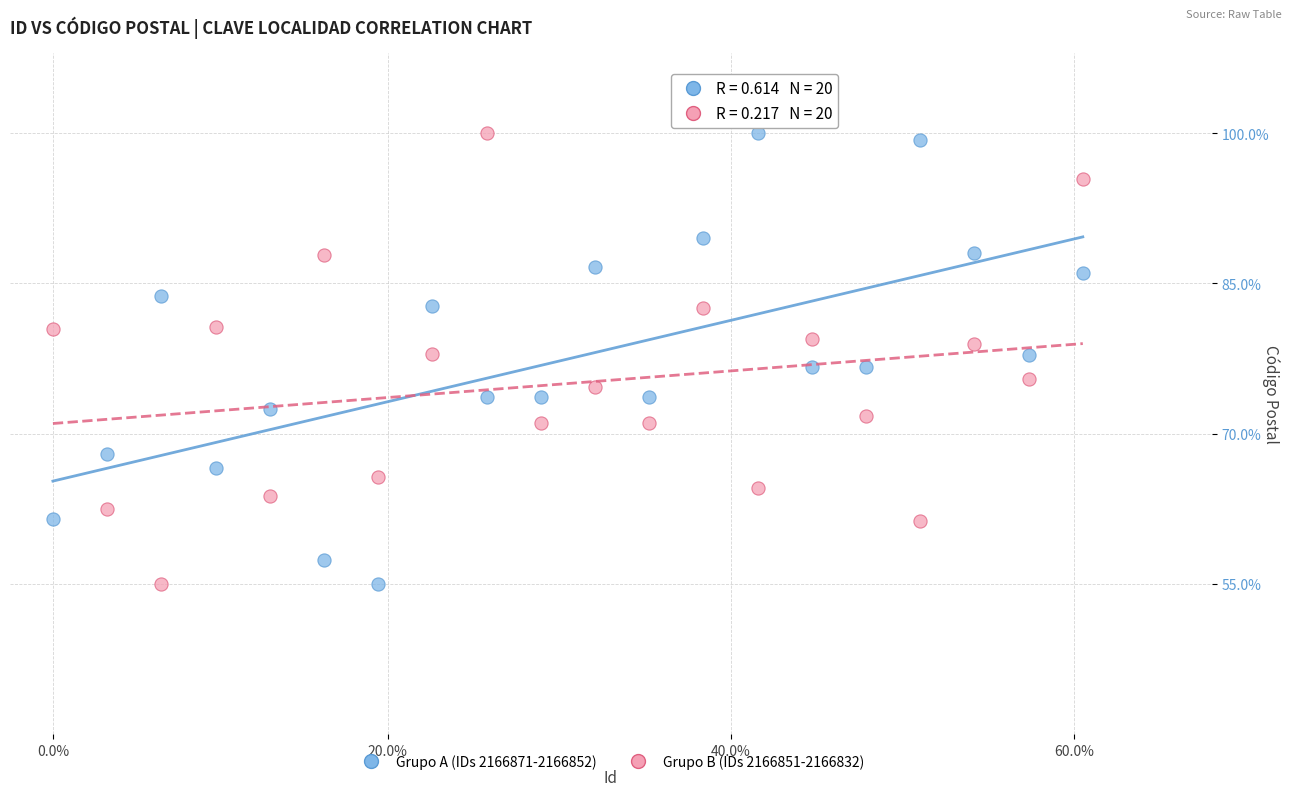

Across all data points, what is the range of X values (max minus min)?

60.0